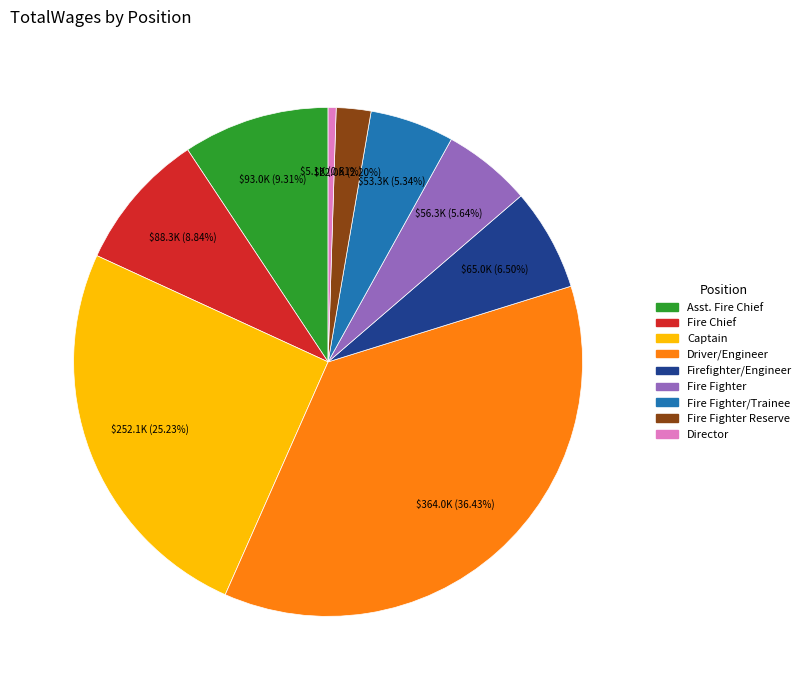

Which has a higher value, Fire Fighter/Trainee or Asst. Fire Chief?

Asst. Fire Chief